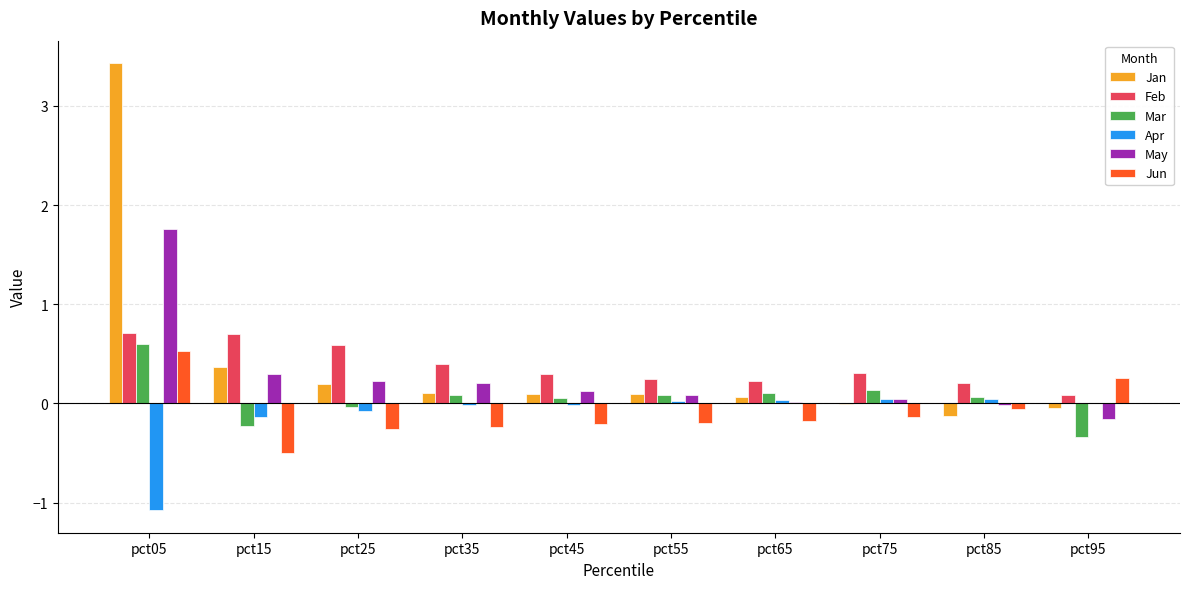

Which series changed the most between pct05 and pct35?

Jan